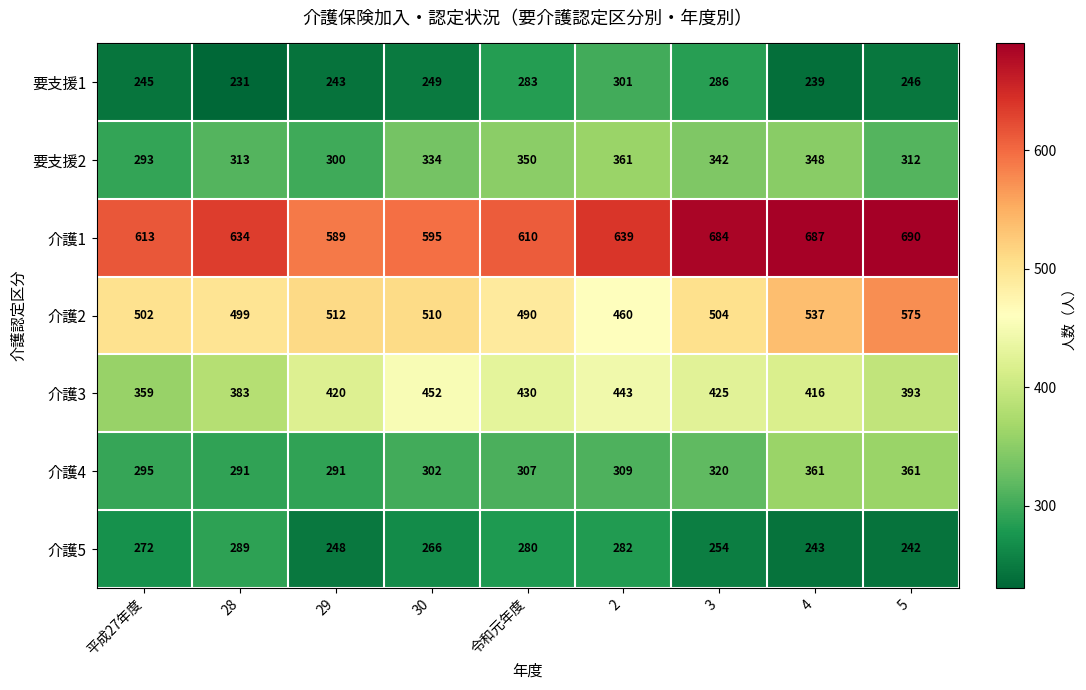

Rank the series at 4 from highest to lowest value.

介護1, 介護2, 介護3, 介護4, 要支援2, 介護5, 要支援1